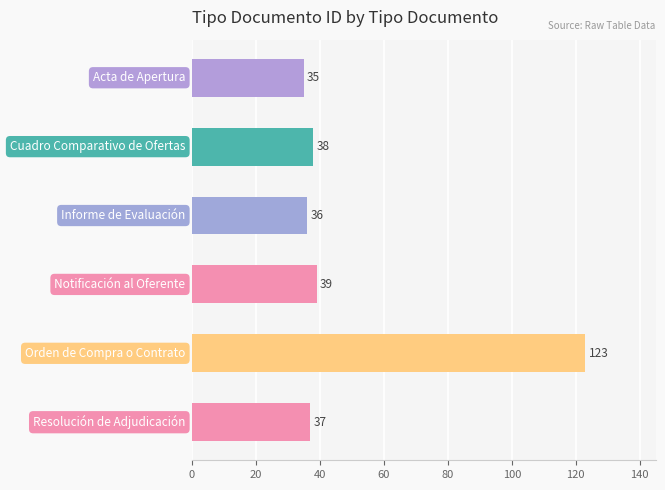

What is the sum of all values?

308